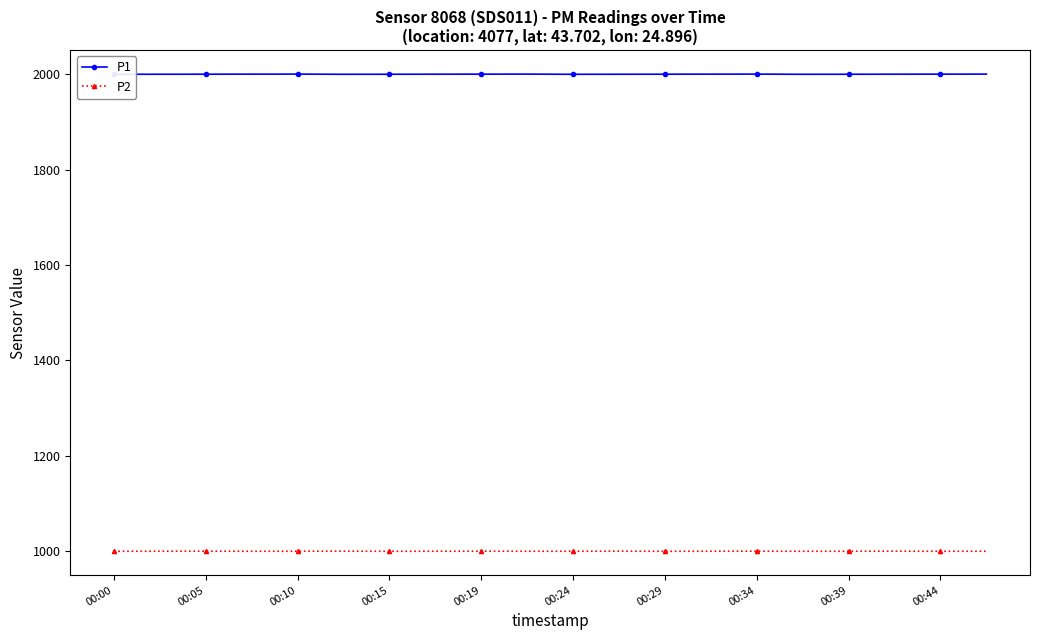

True or false: P2 has a value of 502.7 at 00:34.

False